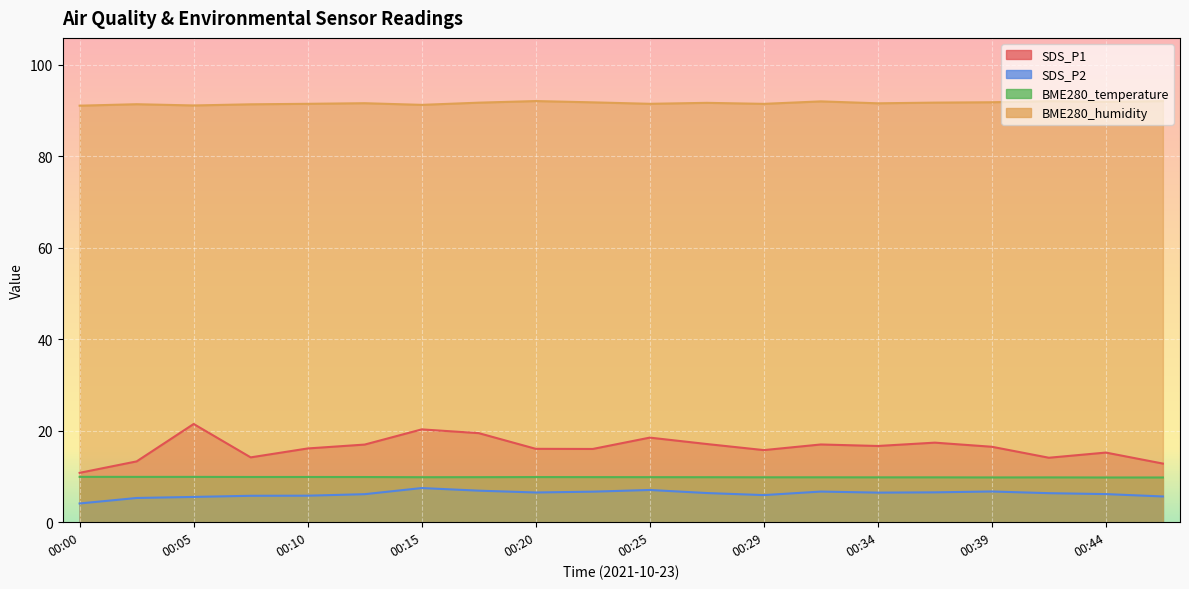

Which series has the largest total across all categories?

BME280_humidity